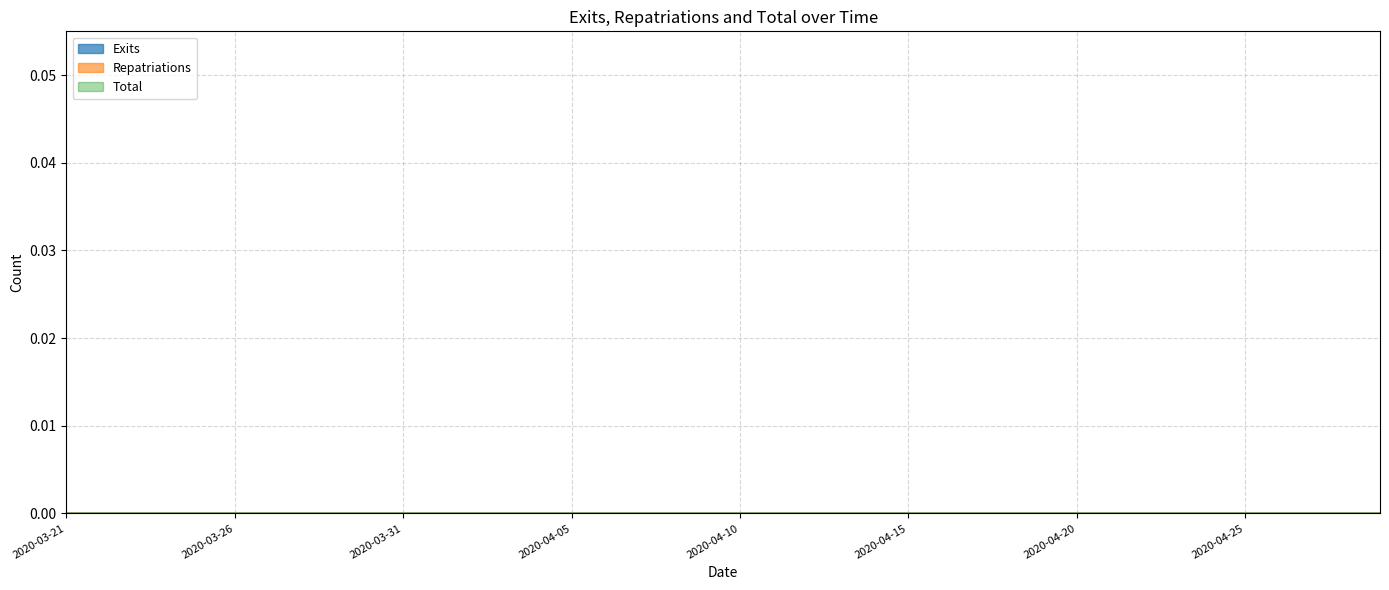

Does the chart have visible grid lines?

Yes